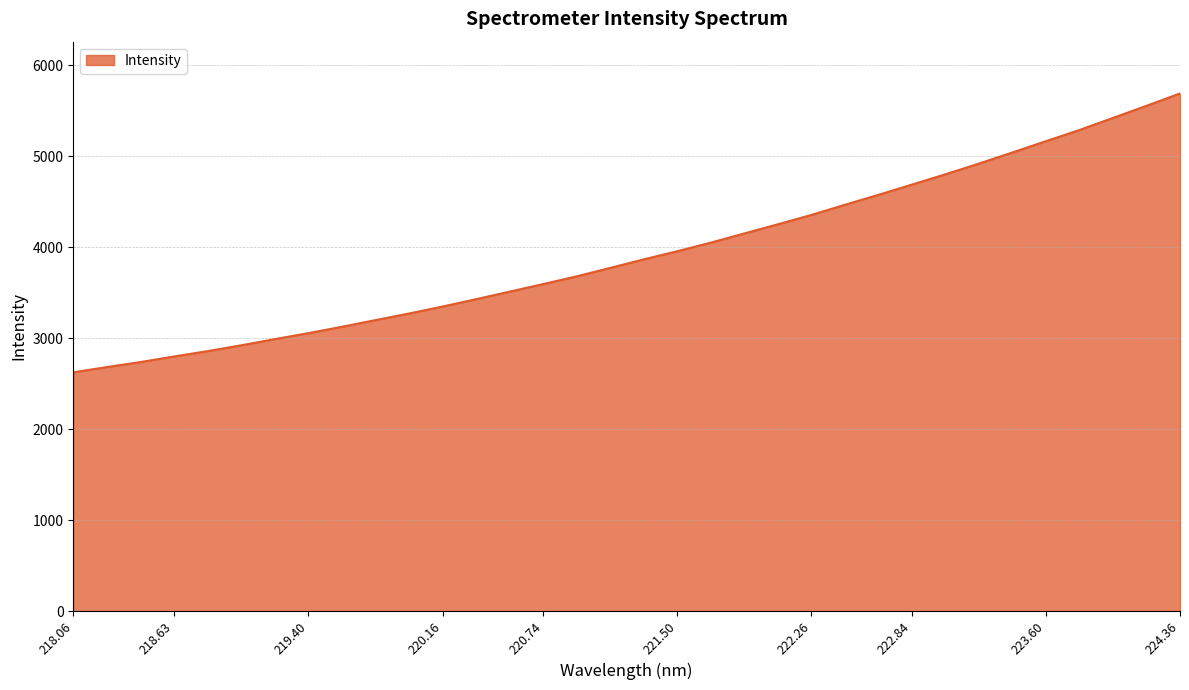

What is the maximum value shown in the chart?

5688.9